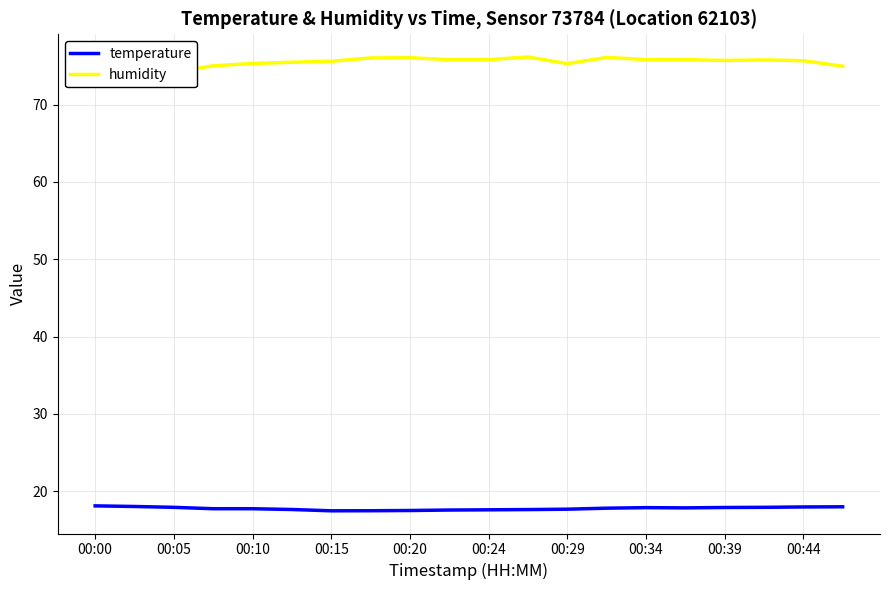

What is the lowest value of the temperature series?

17.5